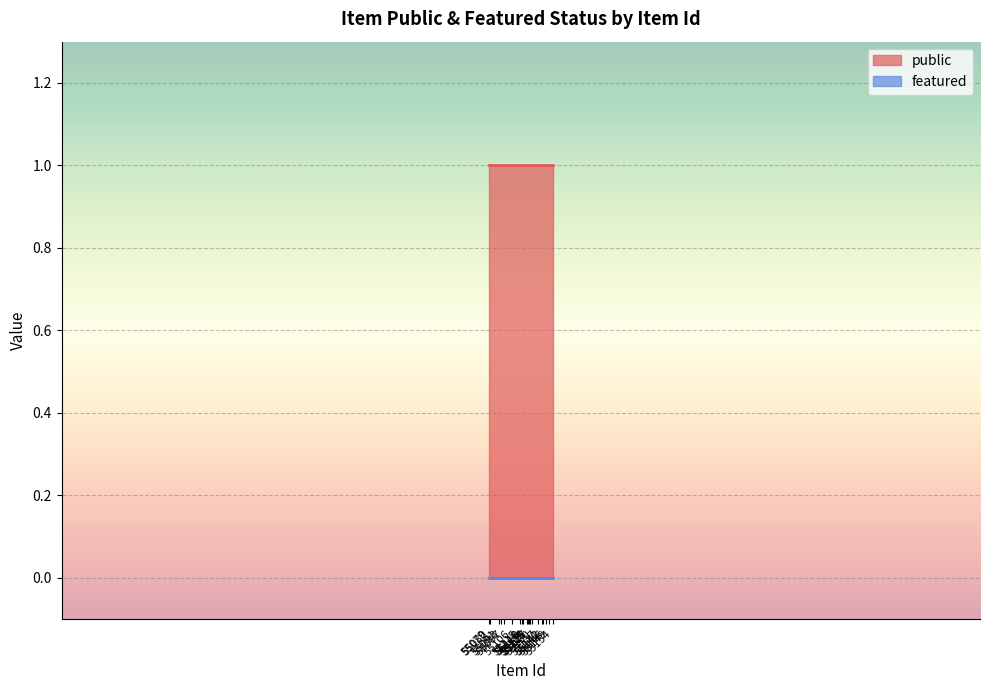

At which category is the sum across all series the highest?

55079